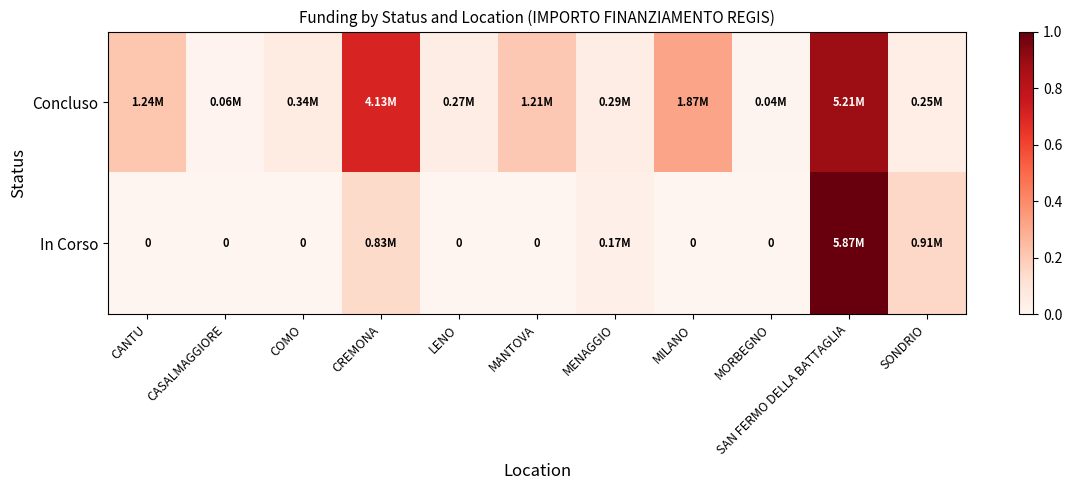

At how many categories does at least one series exceed 0?

11